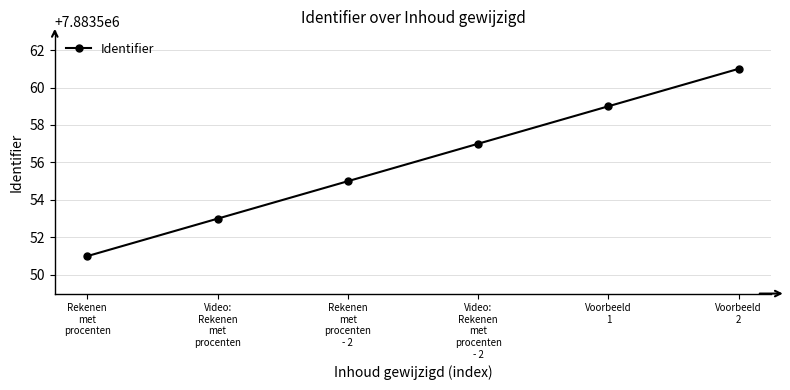

What position from the right is Voorbeeld
1?

2